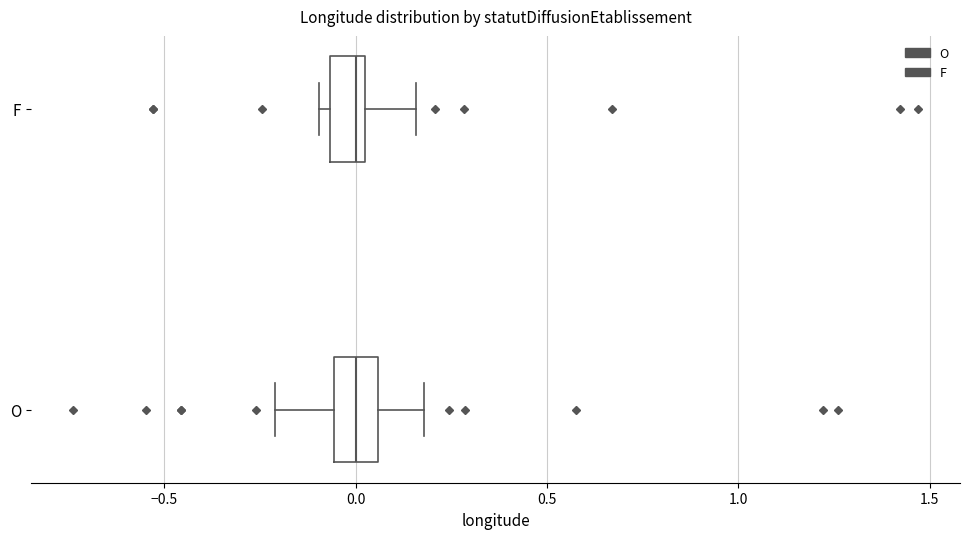

Reading bottom to top, read every box against the x-axis: the position of its median line, the range the box covers, and the ends of its whiskers. The values are not printed on the chart, so give them approximately, as read against the axis.

O: median 0.00, box -0.05 to 0.05, whiskers -0.20 to 0.20
F: median 0.00 (just left of the box's right edge), box -0.05 to 0.00, whiskers -0.10 to 0.15